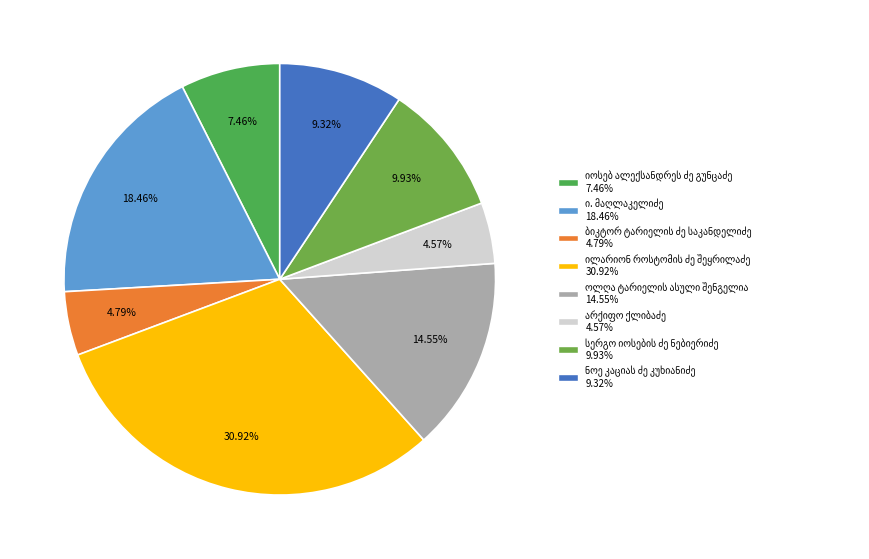

What is the change in value from ბიკტორ ტარიელის ძე საკანდელიძე to არქიფო ქლიბაძე?

-197